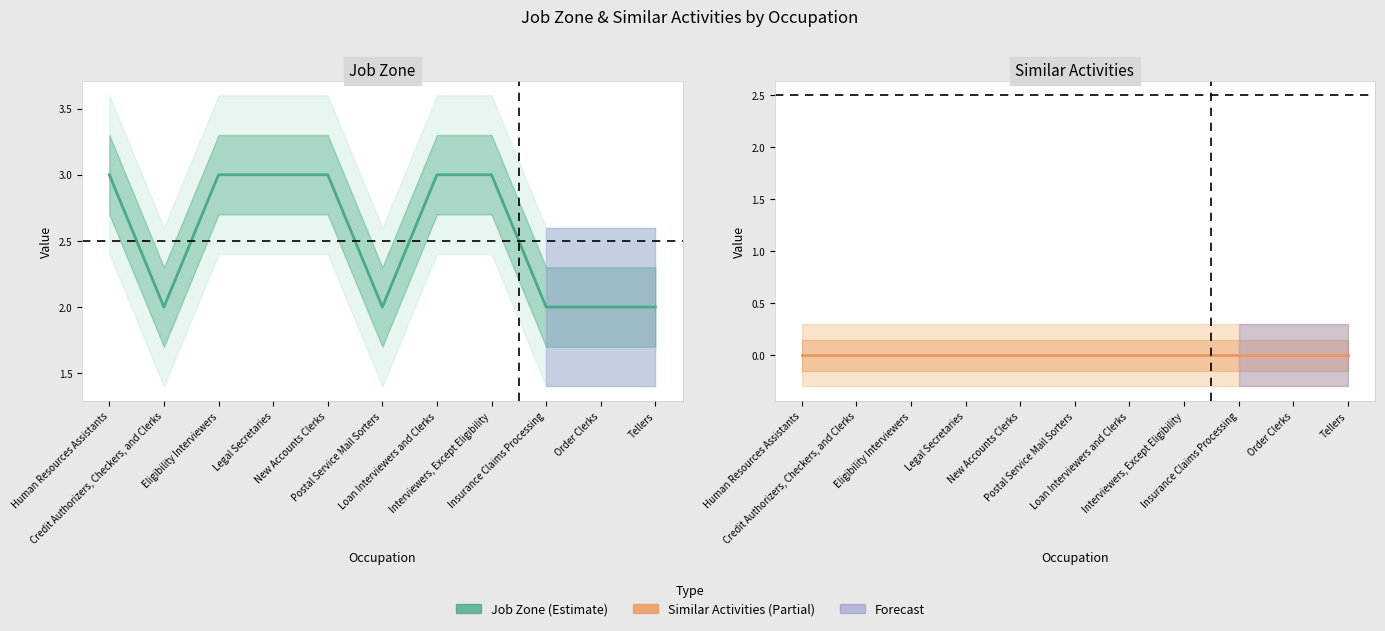

True or false: Job Zone and Similar Activities cross at least once.

False